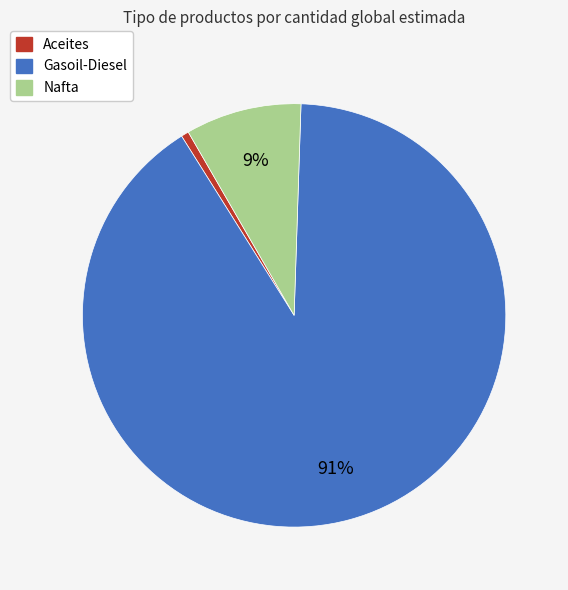

To the nearest percent, what is the average slice percentage?

33%